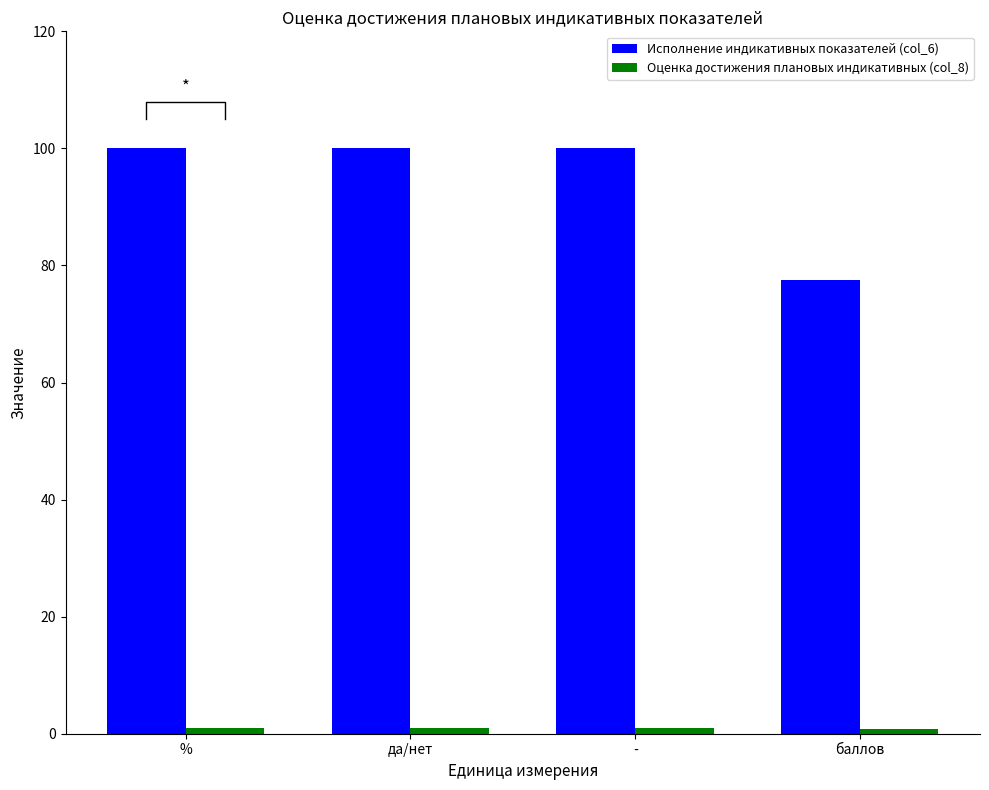

What is the difference between the maximum and minimum values in the Оценка достижения плановых индикативных (col_8) series?

0.2